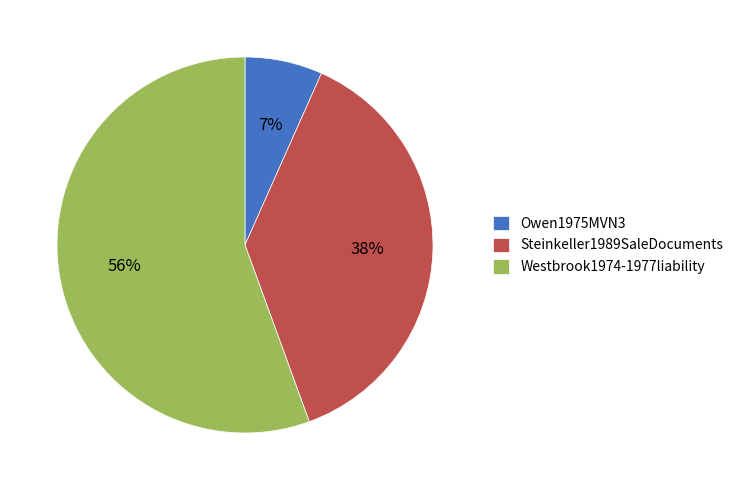

Which category has the biggest portion of the pie?

Westbrook1974-1977liability